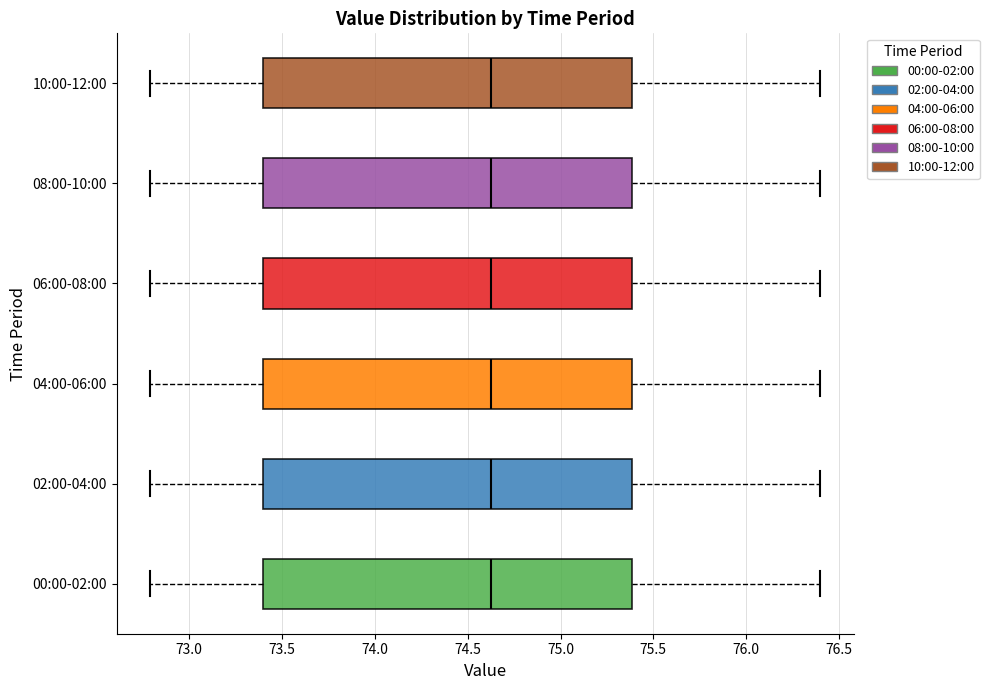

Reading bottom to top, read every box against the x-axis: the position of its median line, the range the box covers, and the ends of its whiskers. The values are not printed on the chart, so give them approximately, as read against the axis.

00:00-02:00: median 74.65, box 73.40 to 75.40, whiskers 72.80 to 76.40
02:00-04:00: median 74.65, box 73.40 to 75.40, whiskers 72.80 to 76.40
04:00-06:00: median 74.65, box 73.40 to 75.40, whiskers 72.80 to 76.40
06:00-08:00: median 74.65, box 73.40 to 75.40, whiskers 72.80 to 76.40
08:00-10:00: median 74.65, box 73.40 to 75.40, whiskers 72.80 to 76.40
10:00-12:00: median 74.65, box 73.40 to 75.40, whiskers 72.80 to 76.40